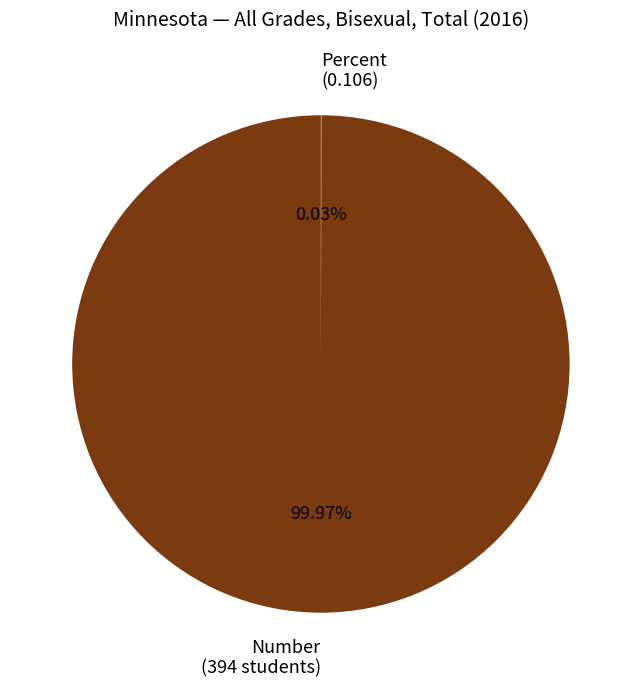

Is there a majority slice in this chart?

Yes